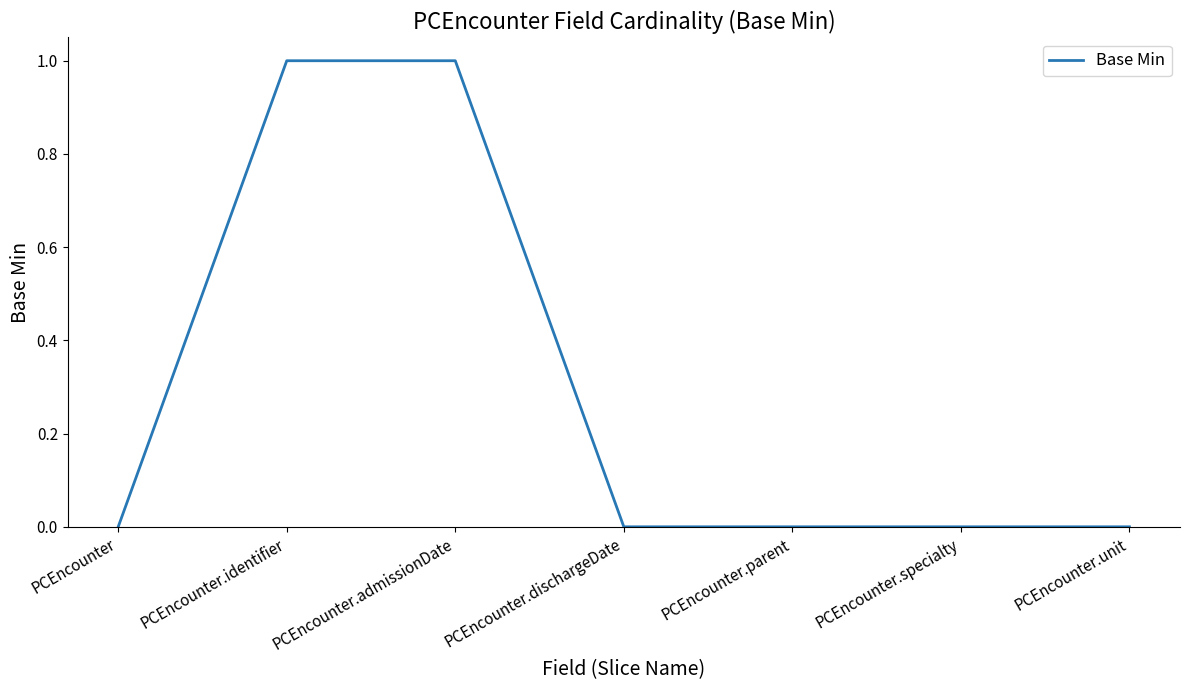

Is it true that the value at PCEncounter.admissionDate is 0?

False